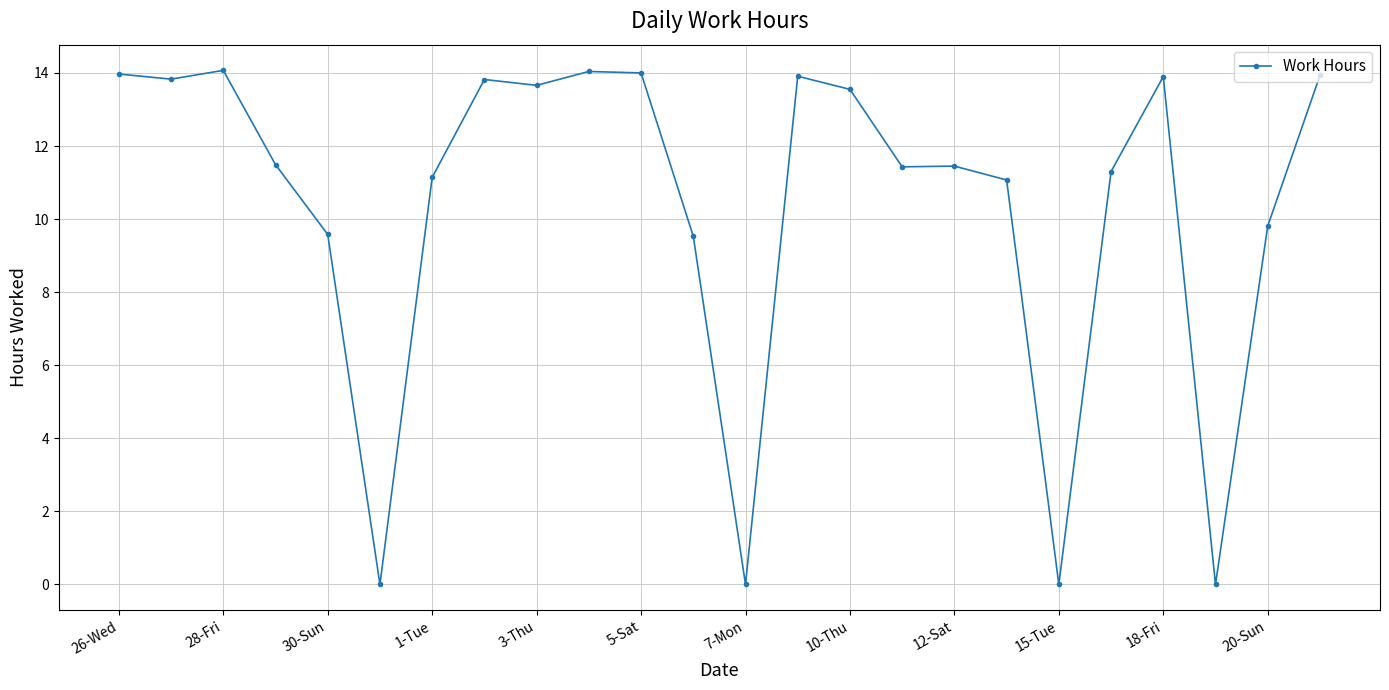

What is the average value?

10.4